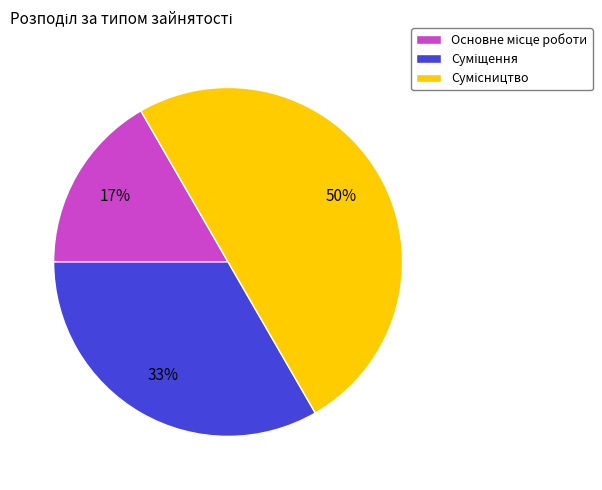

To the nearest percent, what is the average slice percentage?

33%